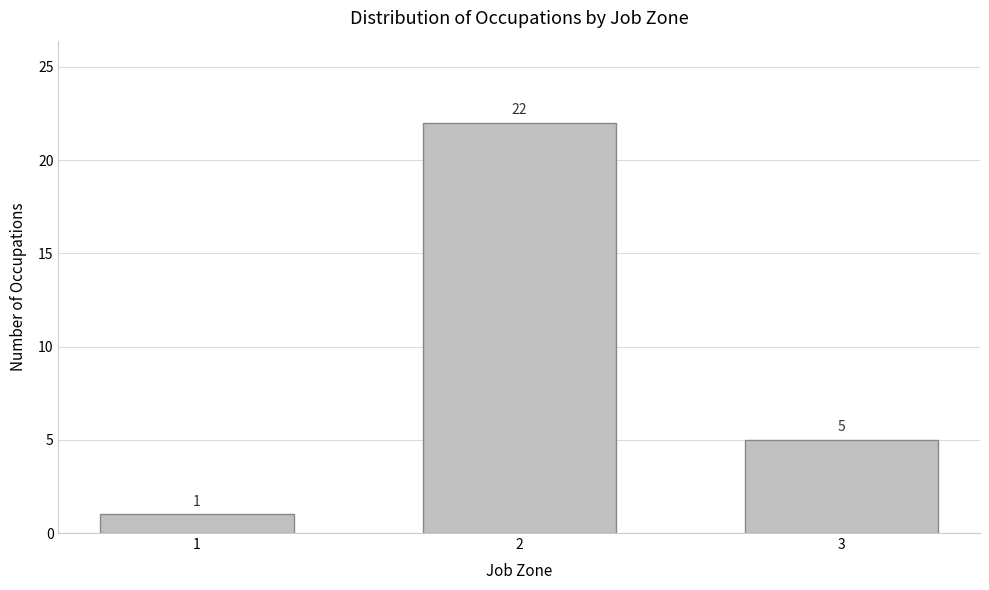

Reading right to left, extract all data points from this chart.

5	22	1